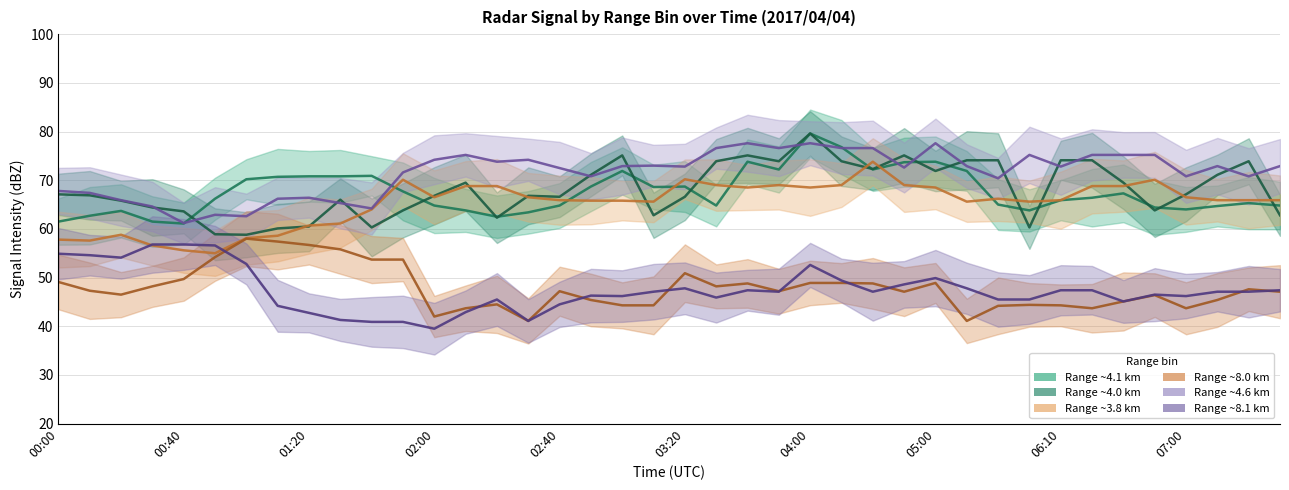

True or false: 7.956 and 3.967 cross at least once.

False